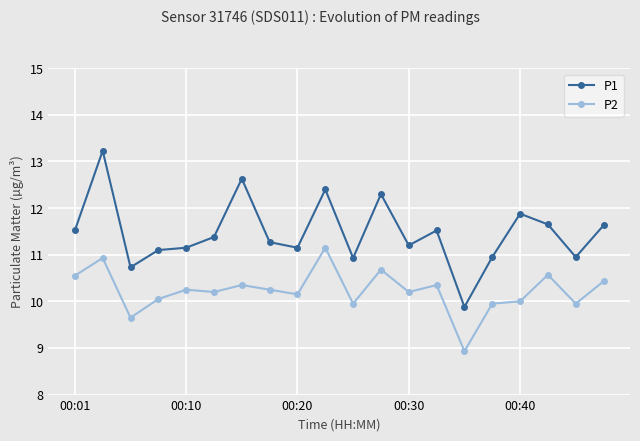

Is this an area chart (filled region under the line)?

No